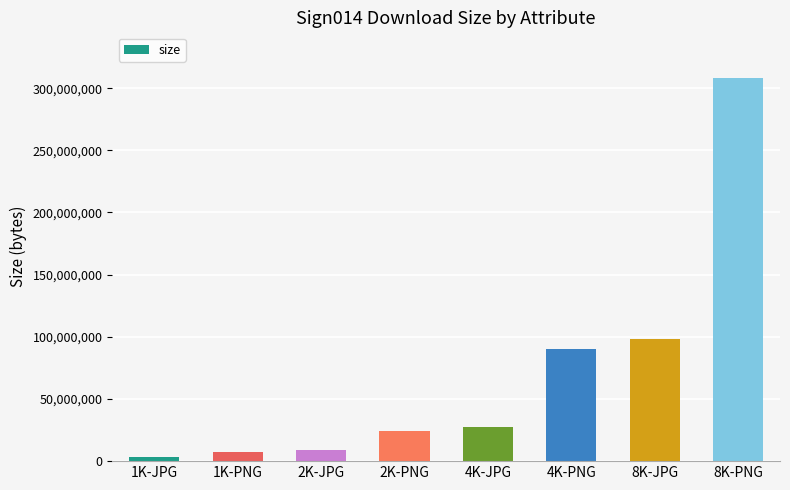

What is the maximum value shown in the chart?

307951024